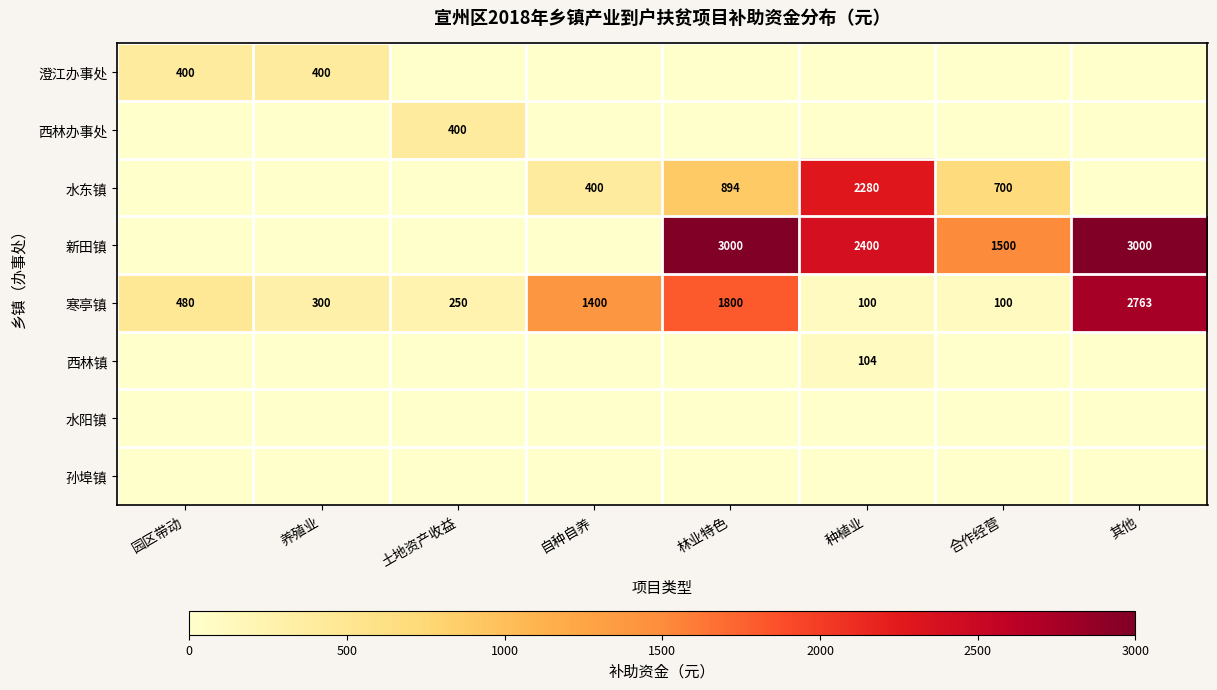

What is the difference between the 寒亭镇 values at 土地资产收益 and 合作经营?

150